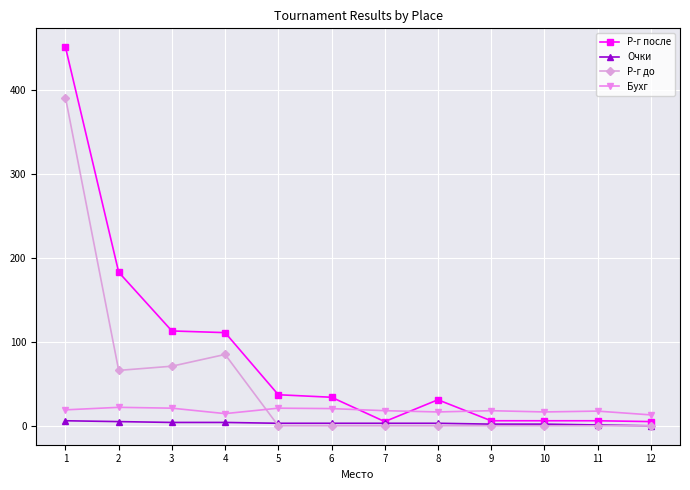

How many intersections are there between Бухг and Р-г после?

3